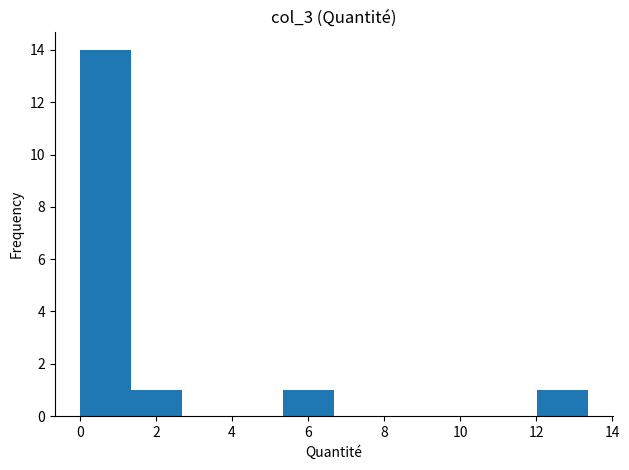

Reading left to right, list every bar in this chart as the range it spans on the x-axis followed by its height. Neither the bar edges nor the heights are printed on the chart, so give them approximately, as read against the axes.

0.0 to 1.4: 14
1.4 to 2.6: 1
2.6 to 4.0: 0
4.0 to 5.4: 0
5.4 to 6.6: 1
6.6 to 8.0: 0
8.0 to 9.4: 0
9.4 to 10.6: 0
10.6 to 12.0: 0
12.0 to 13.4: 1